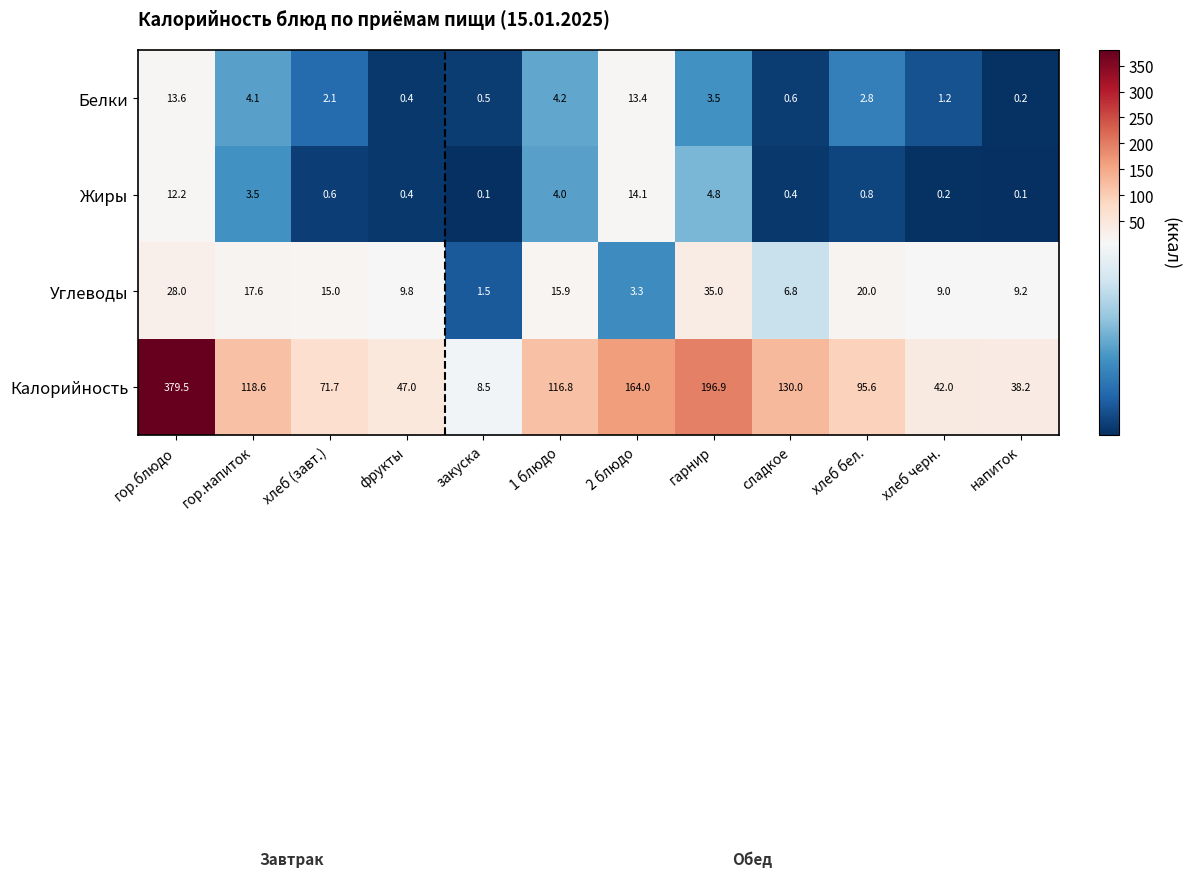

What is the difference between the Жиры values at гарнир and 2 блюдо?

9.3